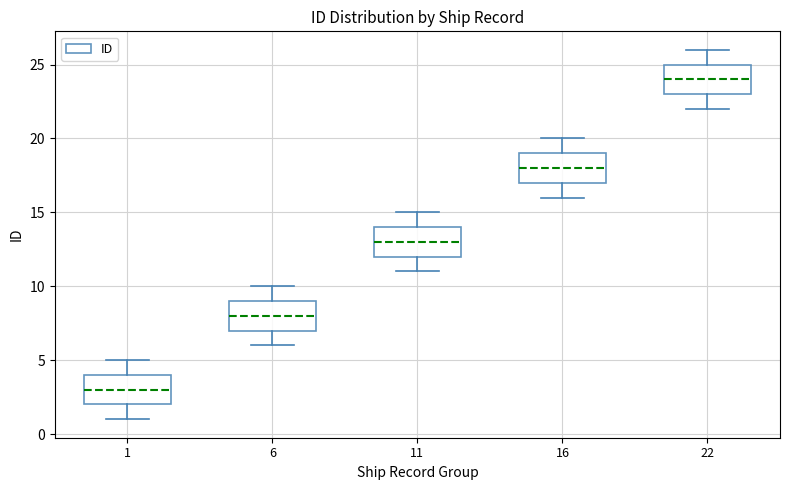

Reading left to right, read every box against the y-axis: the position of its median line, the range the box covers, and the ends of its whiskers. The values are not printed on the chart, so give them approximately, as read against the axis.

1: median 3, box 2 to 4, whiskers 1 to 5
6: median 8, box 7 to 9, whiskers 6 to 10
11: median 13, box 12 to 14, whiskers 11 to 15
16: median 18, box 17 to 19, whiskers 16 to 20
22: median 24, box 23 to 25, whiskers 22 to 26